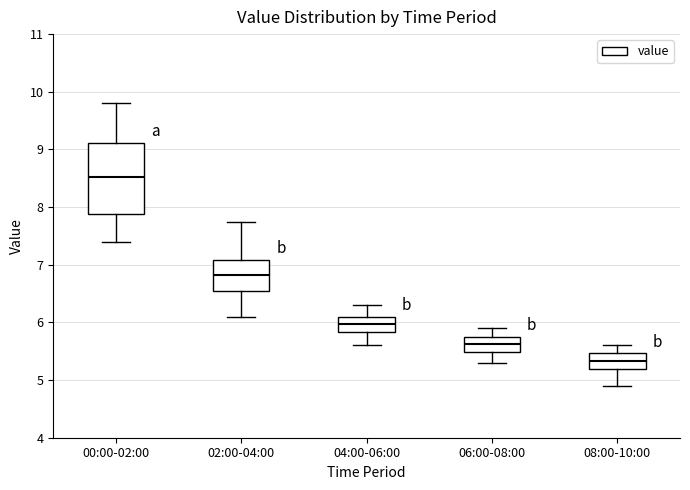

Where does the lower whisker of the box for 04:00-06:00 end on the y-axis? The values are not printed on the chart, so give them approximately, as read against the axis.

5.6